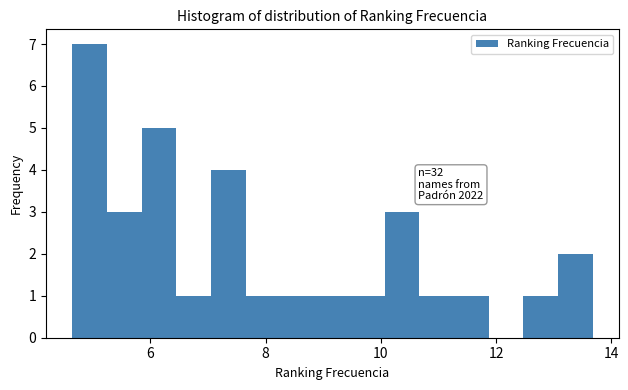

Read against the x-axis, roughly where is the centre of the tallest bar?

5.0